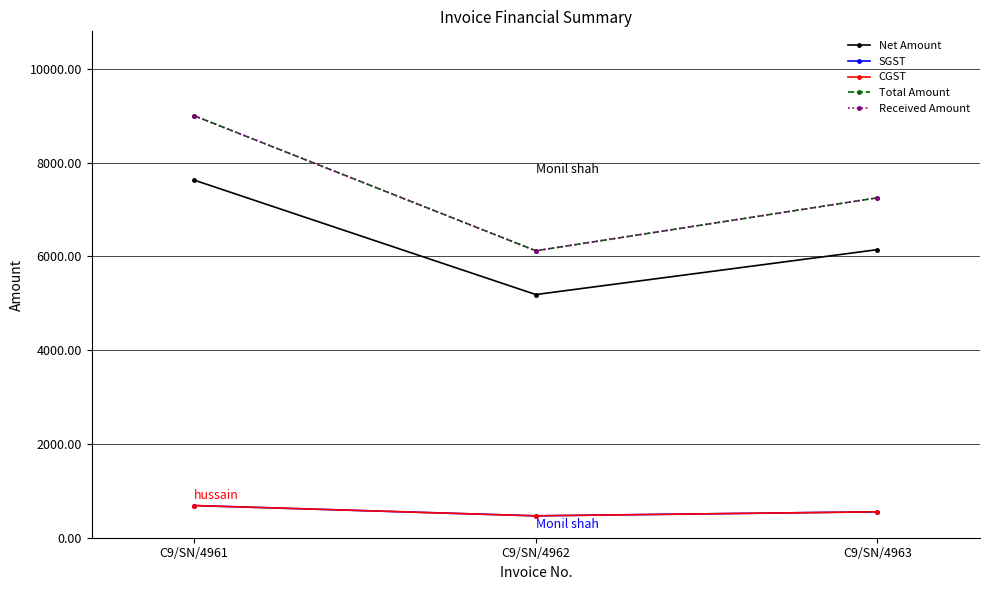

Is this an area chart (filled region under the line)?

No